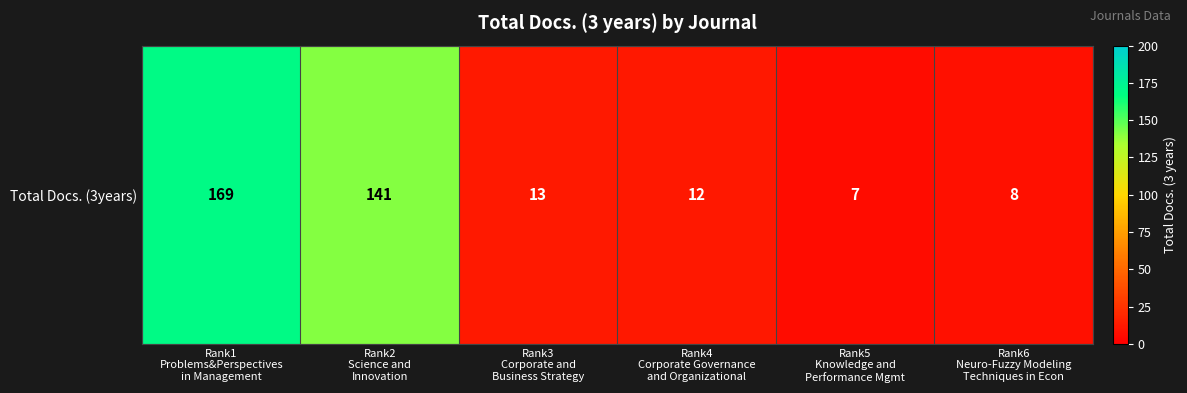

What is the smallest value displayed?

7